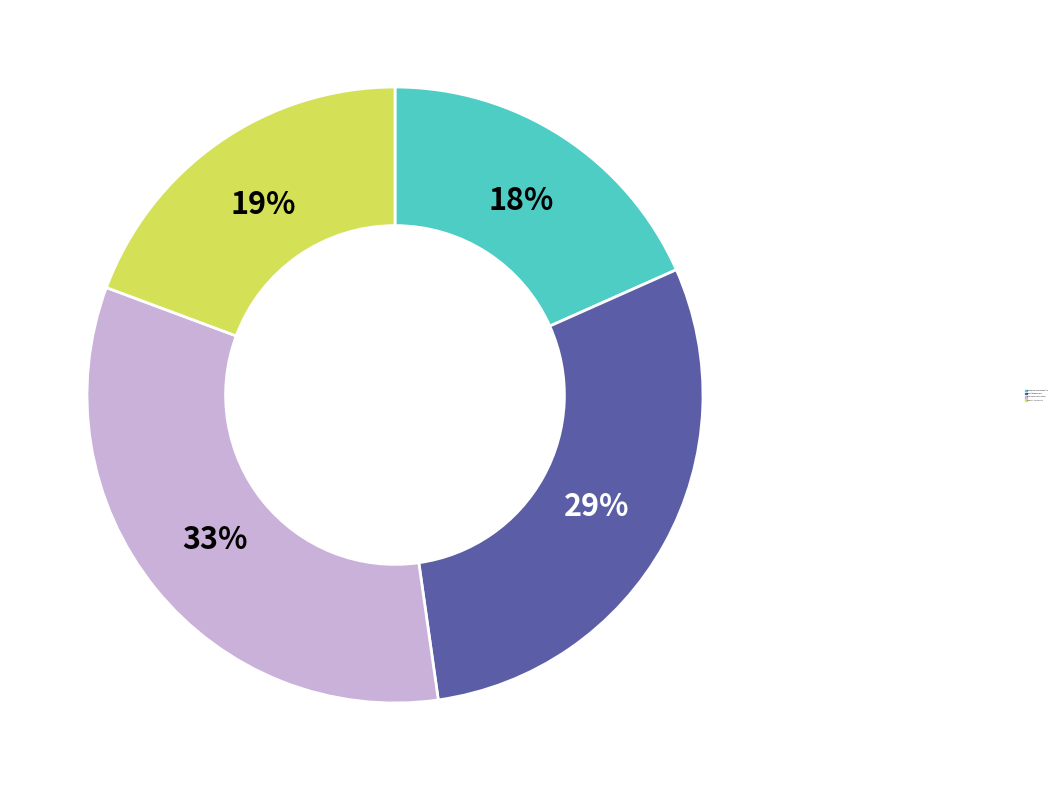

Is there a majority slice in this chart?

No